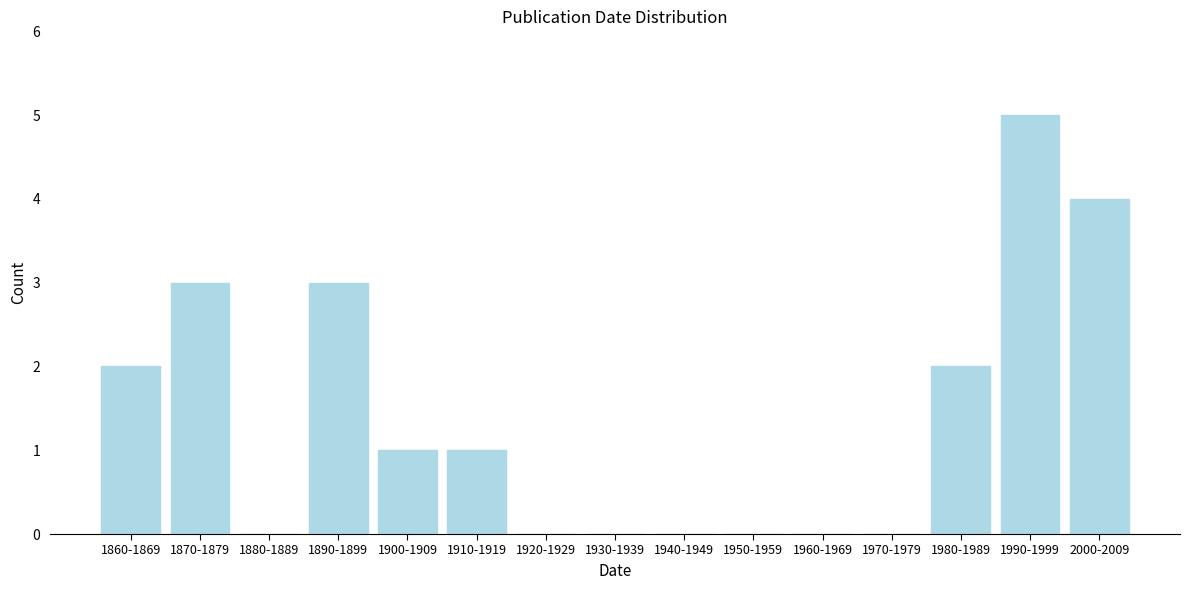

Reading left to right, list all the values displayed in this chart.

1860-1869=2	1870-1879=3	1880-1889=0	1890-1899=3	1900-1909=1	1910-1919=1	1920-1929=0	1930-1939=0	1940-1949=0	1950-1959=0	1960-1969=0	1970-1979=0	1980-1989=2	1990-1999=5	2000-2009=4